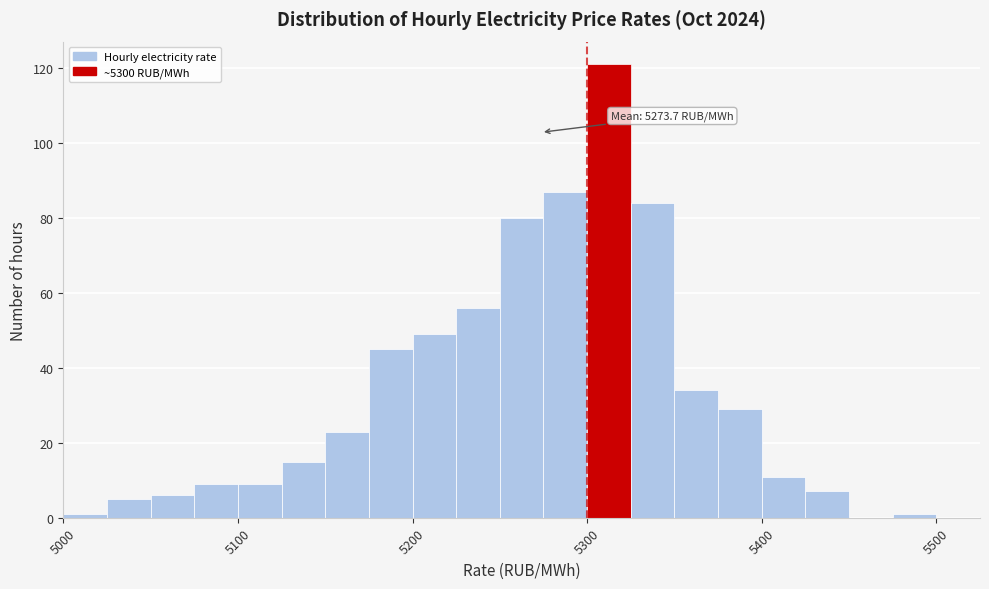

Read against the x-axis, roughly where is the centre of the tallest bar?

5310